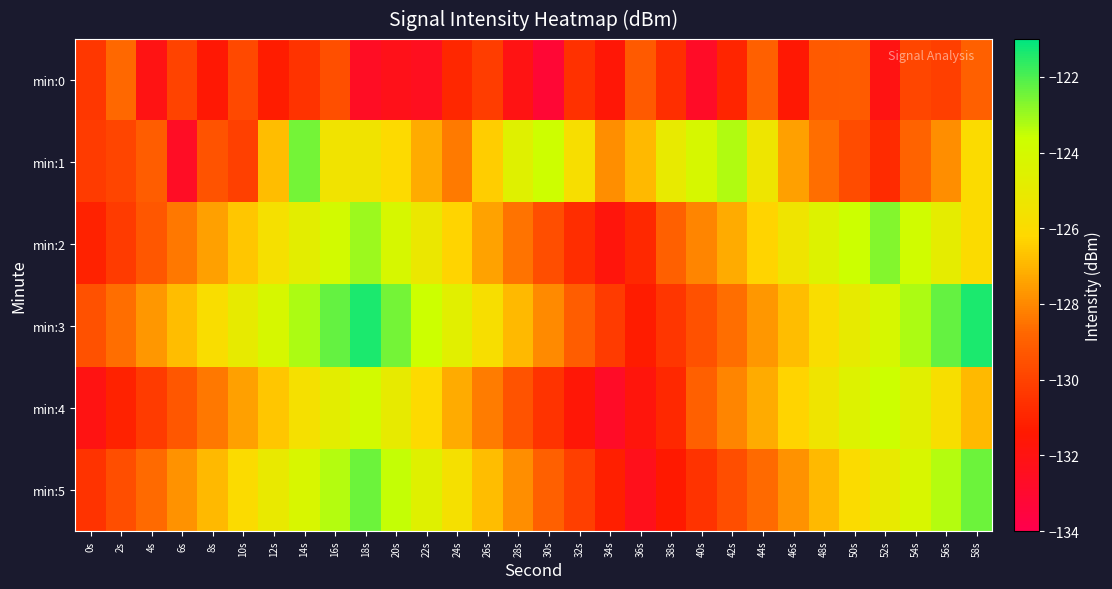

Reading left to right, what are all the values shown in this chart?

min:0: 0s=-130.4	2s=-128.7	4s=-132.0	6s=-130.0	8s=-131.6	10s=-129.8	12s=-131.3	14s=-130.5	16s=-129.6	18s=-132.6	20s=-132.2	22s=-132.4	24s=-130.9	26s=-130.2	28s=-132.0	30s=-133.2	32s=-130.6	34s=-131.6	36s=-129.2	38s=-130.7	40s=-132.7	42s=-131.0	44s=-129.0	46s=-131.5	48s=-129.2	50s=-129.2	52s=-132.0	54s=-129.9	56s=-130.1	58s=-129.0
min:1: 0s=-130.2	2s=-129.9	4s=-129.1	6s=-132.6	8s=-129.4	10s=-130.1	12s=-126.8	14s=-122.5	16s=-125.5	18s=-125.4	20s=-126.1	22s=-127.2	24s=-128.3	26s=-126.5	28s=-124.6	30s=-123.7	32s=-125.8	34s=-127.9	36s=-126.9	38s=-125.0	40s=-124.1	42s=-123.2	44s=-125.3	46s=-127.5	48s=-128.6	50s=-129.7	52s=-130.8	54s=-128.9	56s=-127.9	58s=-126.0
min:2: 0s=-131.1	2s=-130.2	4s=-129.3	6s=-128.4	8s=-127.5	10s=-126.6	12s=-125.7	14s=-124.8	16s=-123.9	18s=-123.0	20s=-124.1	22s=-125.2	24s=-126.3	26s=-127.4	28s=-128.5	30s=-129.6	32s=-130.7	34s=-131.8	36s=-130.9	38s=-129.0	40s=-128.1	42s=-127.2	44s=-126.3	46s=-125.4	48s=-124.5	50s=-123.6	52s=-122.7	54s=-123.8	56s=-124.9	58s=-126.0
min:3: 0s=-129.5	2s=-128.6	4s=-127.7	6s=-126.8	8s=-125.9	10s=-125.0	12s=-124.1	14s=-123.2	16s=-122.3	18s=-121.4	20s=-122.5	22s=-123.6	24s=-124.7	26s=-125.8	28s=-126.9	30s=-128.0	32s=-129.1	34s=-130.2	36s=-131.3	38s=-130.4	40s=-129.5	42s=-128.6	44s=-127.7	46s=-126.8	48s=-125.9	50s=-125.0	52s=-124.1	54s=-123.2	56s=-122.3	58s=-121.4
min:4: 0s=-132.0	2s=-131.1	4s=-130.2	6s=-129.3	8s=-128.4	10s=-127.5	12s=-126.6	14s=-125.7	16s=-124.8	18s=-123.9	20s=-125.0	22s=-126.1	24s=-127.2	26s=-128.3	28s=-129.4	30s=-130.5	32s=-131.6	34s=-132.7	36s=-131.8	38s=-130.9	40s=-129.0	42s=-128.1	44s=-127.2	46s=-126.3	48s=-125.4	50s=-124.5	52s=-123.6	54s=-124.7	56s=-125.8	58s=-126.9
min:5: 0s=-130.5	2s=-129.6	4s=-128.7	6s=-127.8	8s=-126.9	10s=-126.0	12s=-125.1	14s=-124.2	16s=-123.3	18s=-122.4	20s=-123.5	22s=-124.6	24s=-125.7	26s=-126.8	28s=-127.9	30s=-129.0	32s=-130.1	34s=-131.2	36s=-132.3	38s=-131.4	40s=-130.5	42s=-129.6	44s=-128.7	46s=-127.8	48s=-126.9	50s=-126.0	52s=-125.1	54s=-124.2	56s=-123.3	58s=-122.4